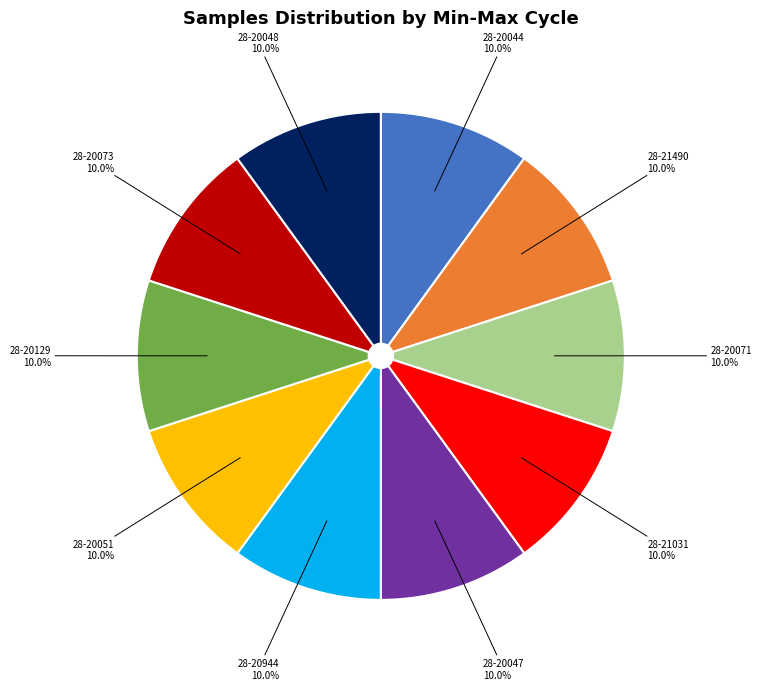

How many slices are in this pie chart?

10